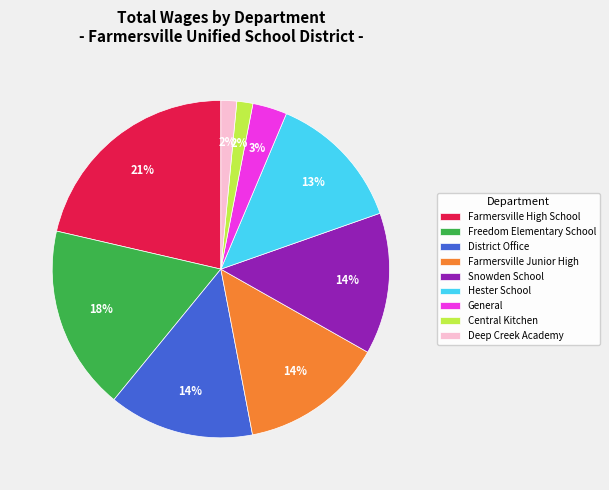

Count the number of slices in the pie.

9